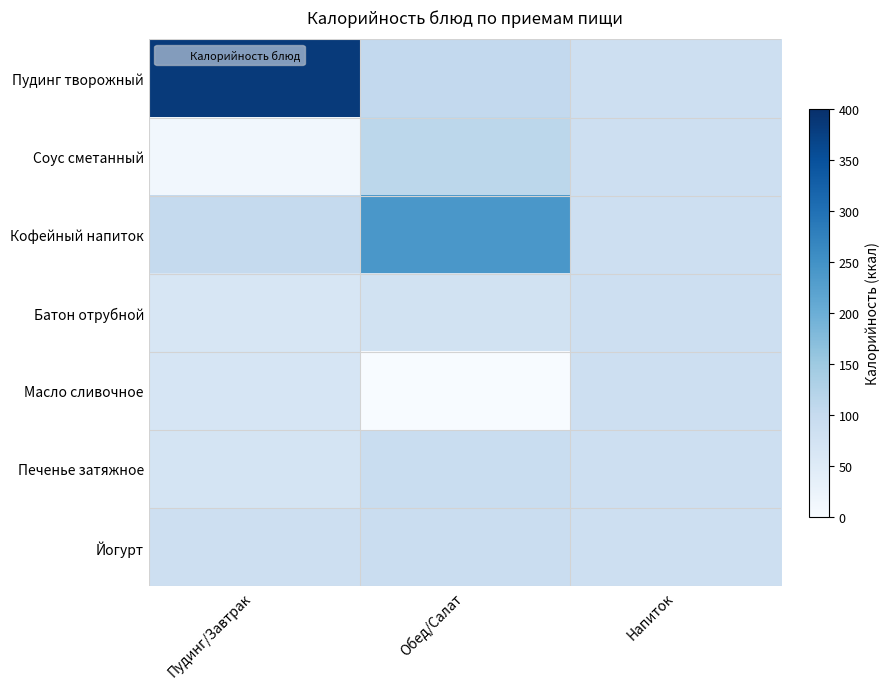

Between Пудинг/Завтрак and Напиток, which series saw the biggest shift?

Пудинг творожный